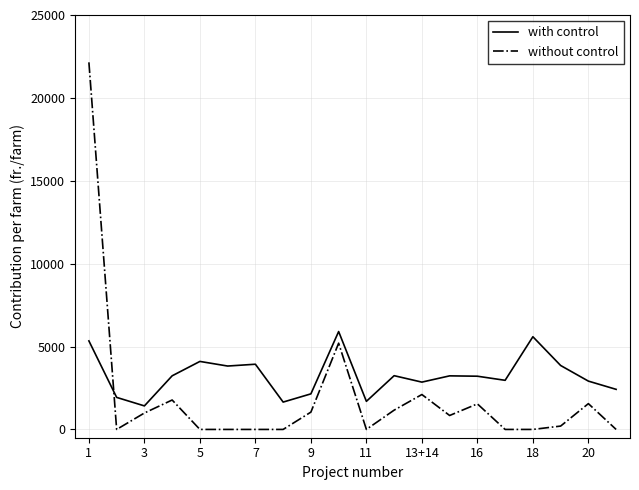

True or false: with control and without control cross at least once.

True